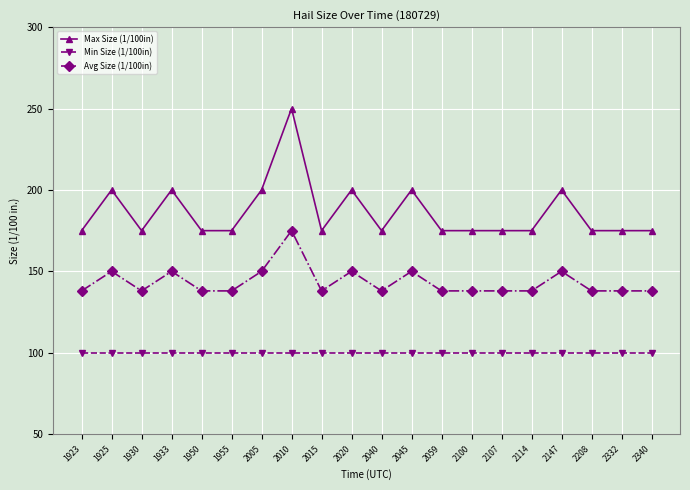

What is the lowest value of the Max Size (1/100in) series?

175